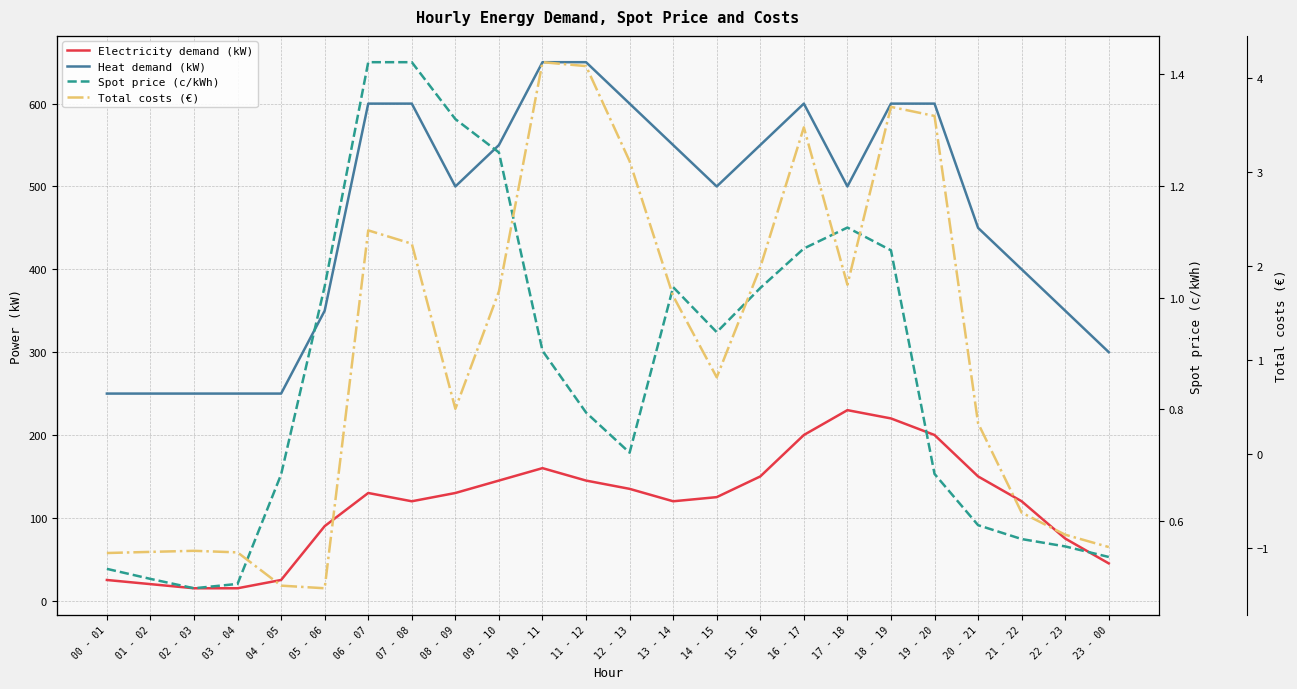

Which series has the largest total across all categories?

Heat demand (kW)